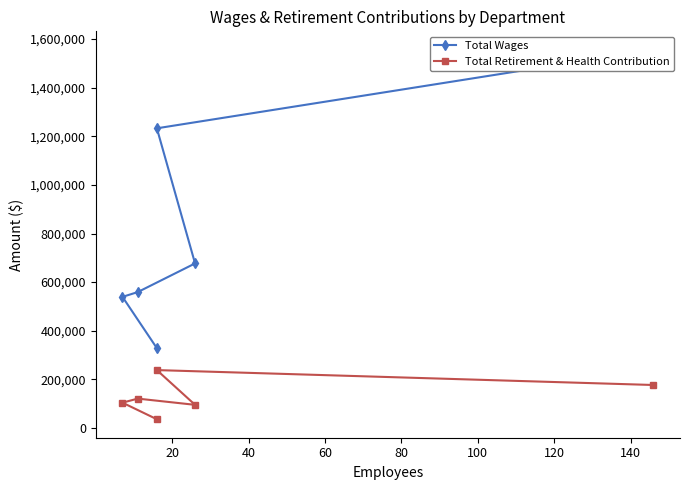

Between 20 and 40, which is larger?

20